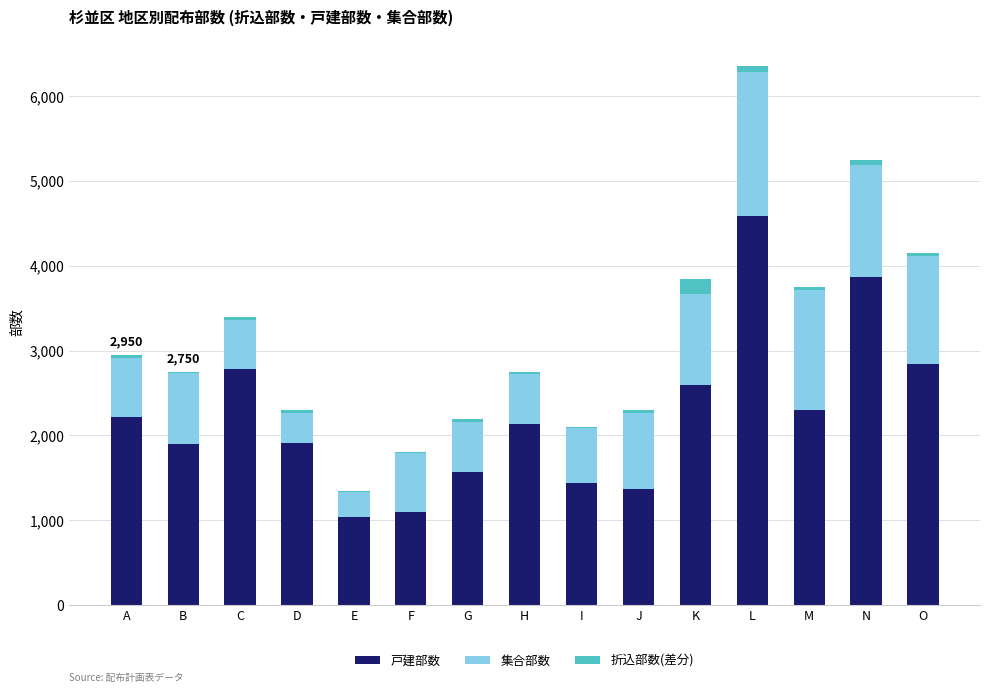

Are the bars grouped side by side (vs. stacked)?

No